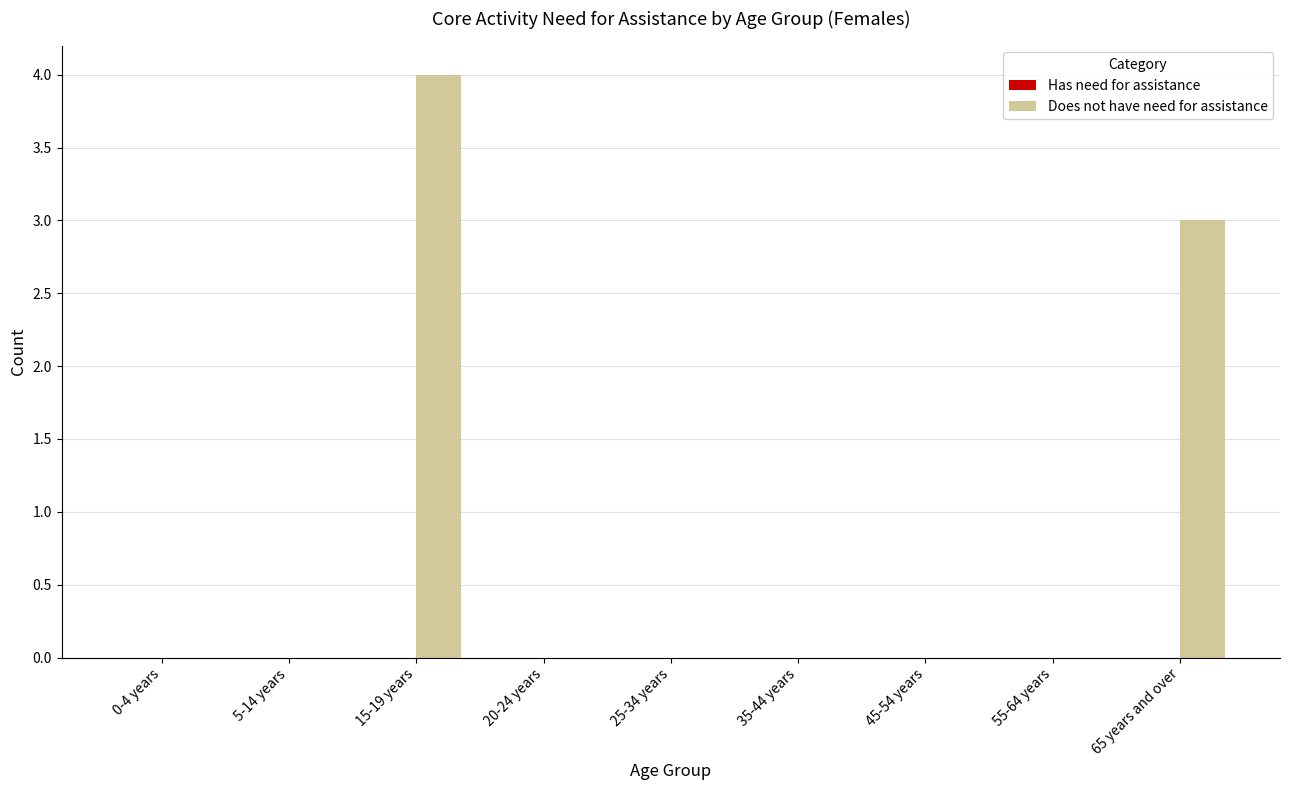

Are the bars horizontal?

No